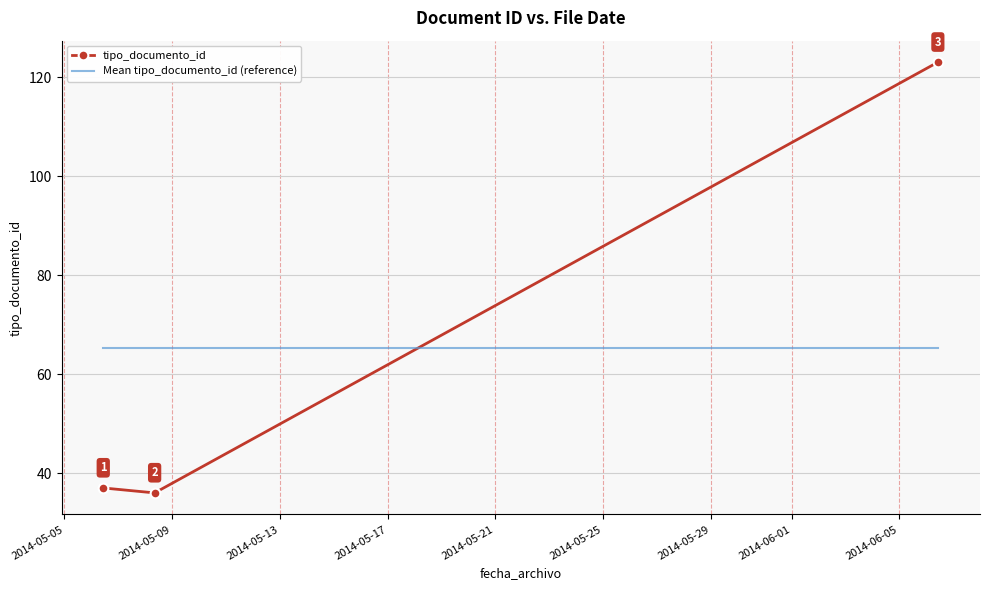

Which series has the widest spread of values?

tipo_documento_id